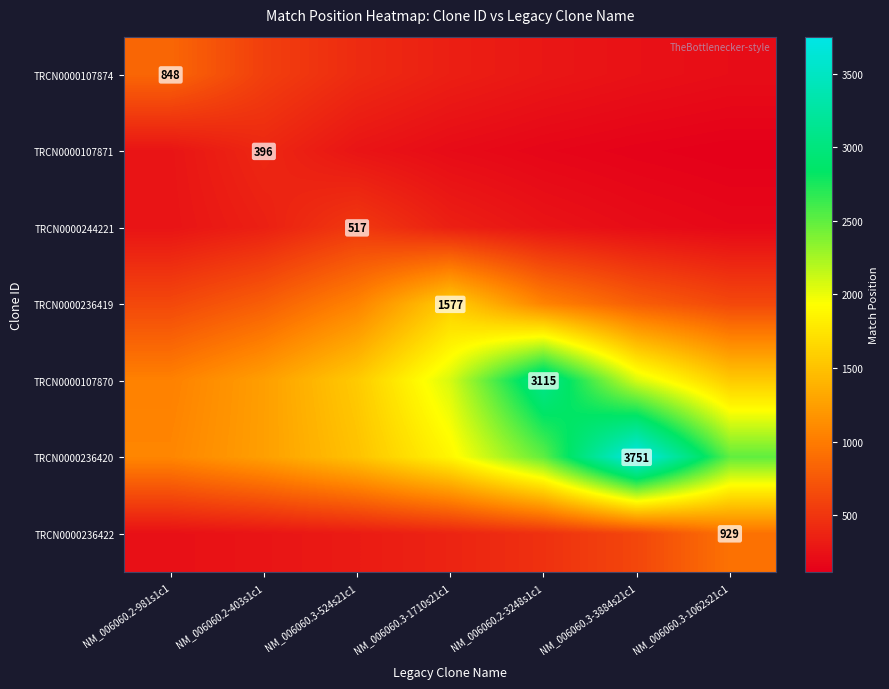

What is the difference between the second highest and second lowest values in the TRCN0000107874 series?

323.0